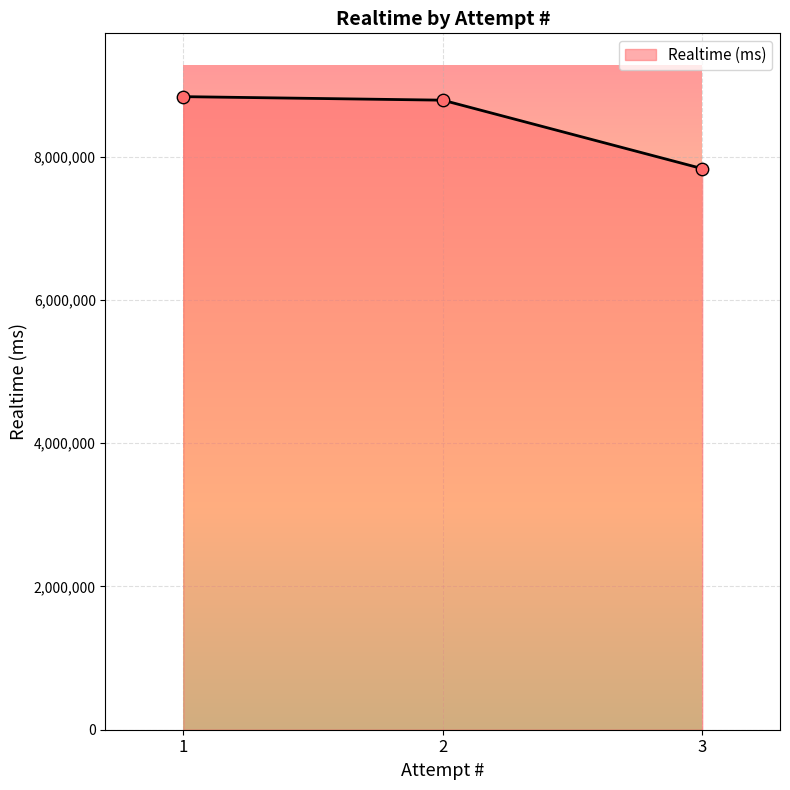

Between 3 and 1, which is larger?

1